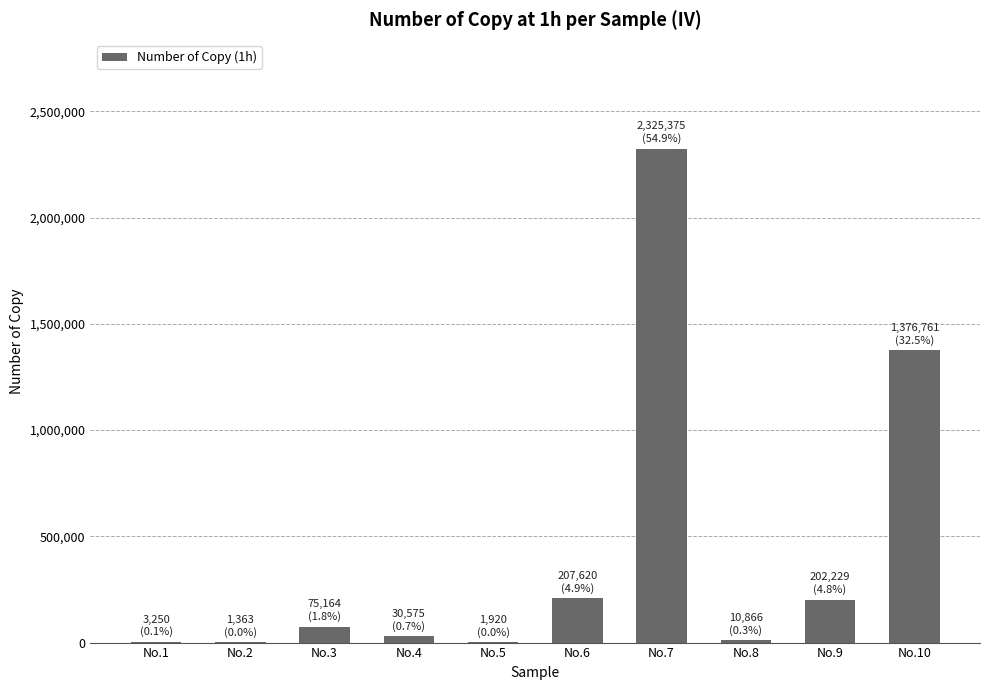

Approximately how many times larger is the value at No.3 compared to No.6?

0.4